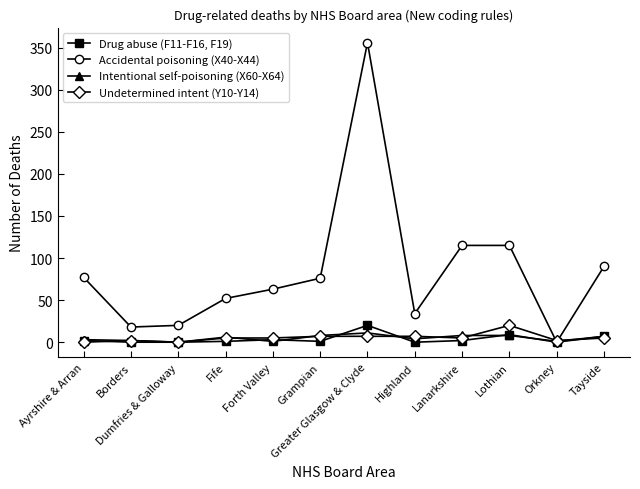

What is the label of the 11th point from the left?

Orkney